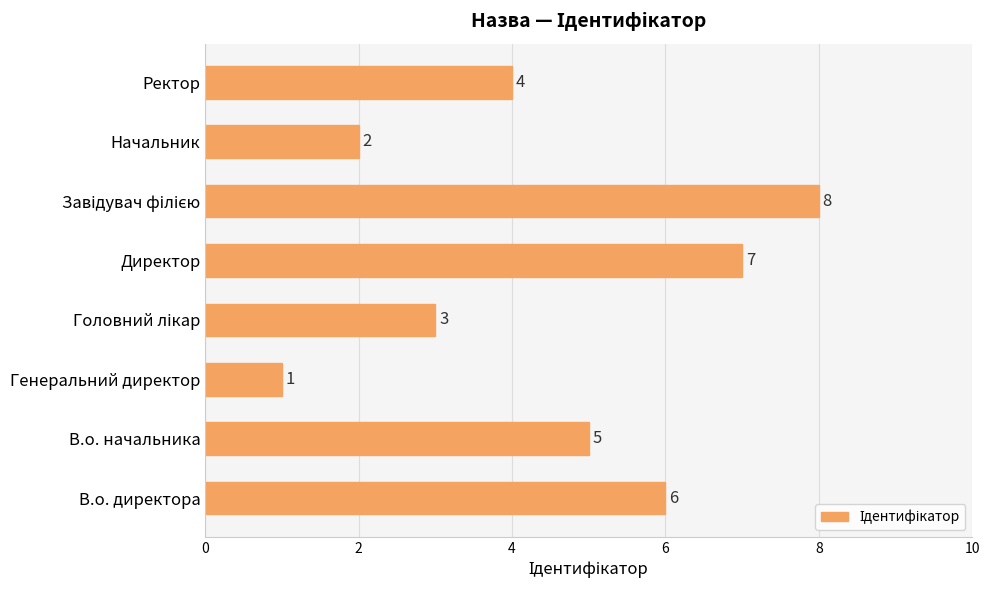

What is the difference between the maximum and second lowest values?

6